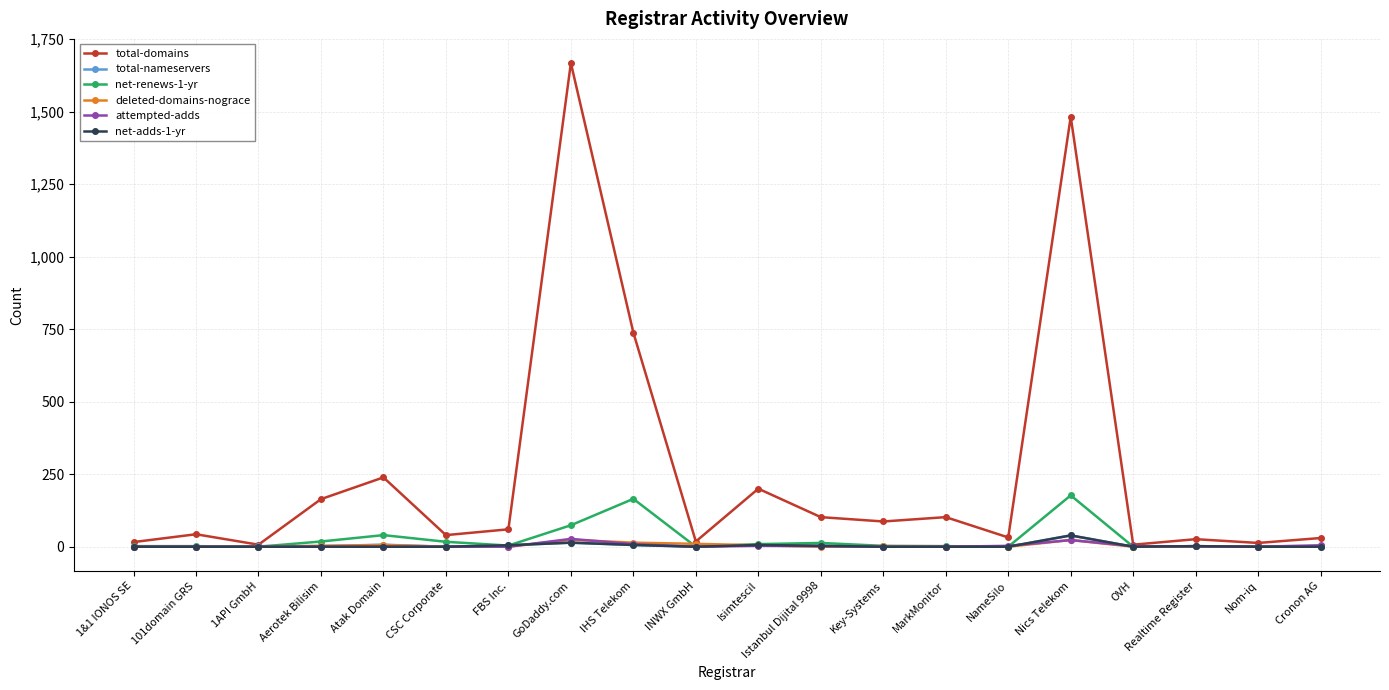

Is it true that deleted-domains-nograce equals 0 at FBS Inc.?

True